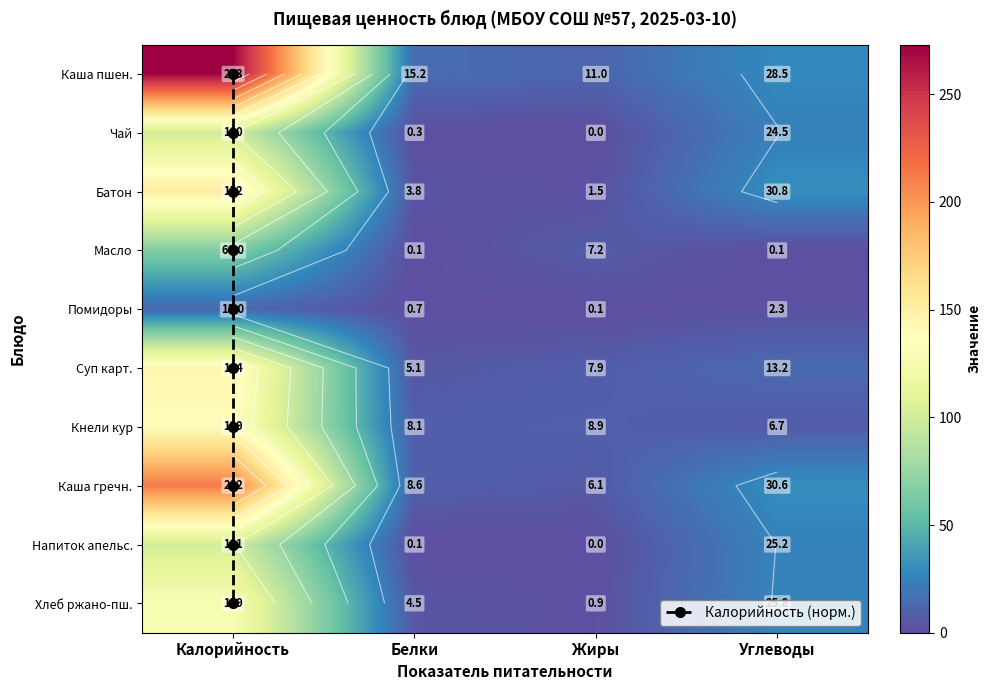

What is the total value across all series at 2?

291